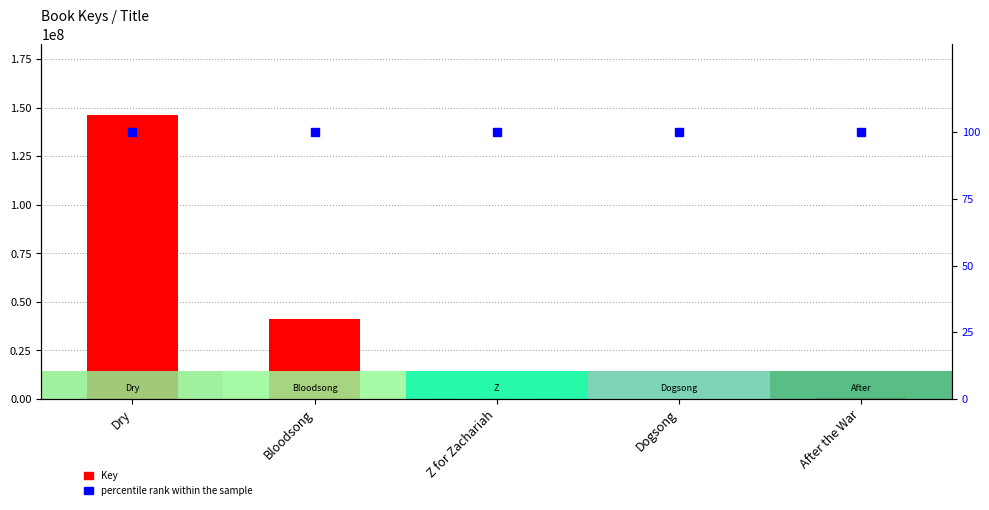

What is the difference between the Key values at After the War and Bloodsong?

41064480